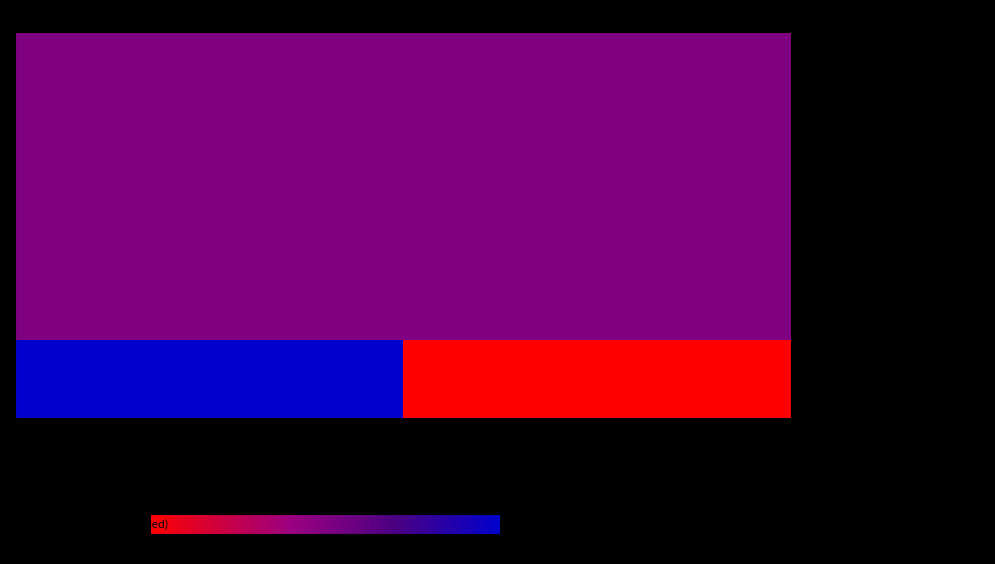

At which category is the sum across all series the highest?

Mar. 31, 2025